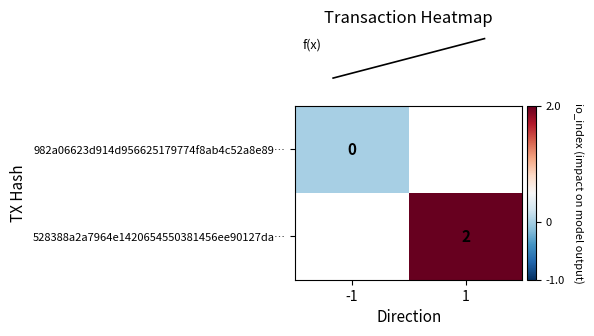

Which series has the widest spread of values?

row_0